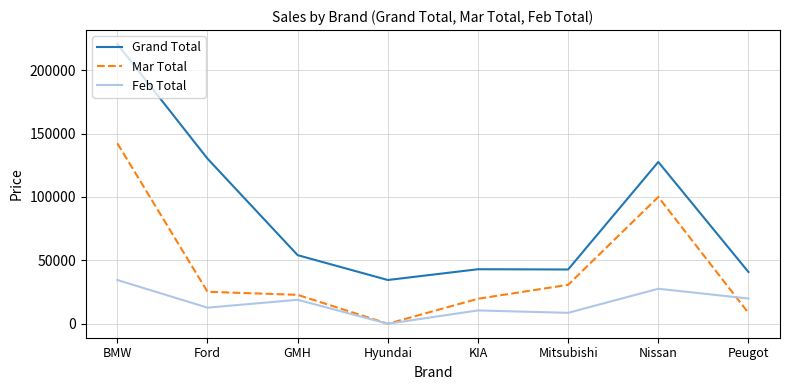

What is the maximum value shown in the chart?

220639